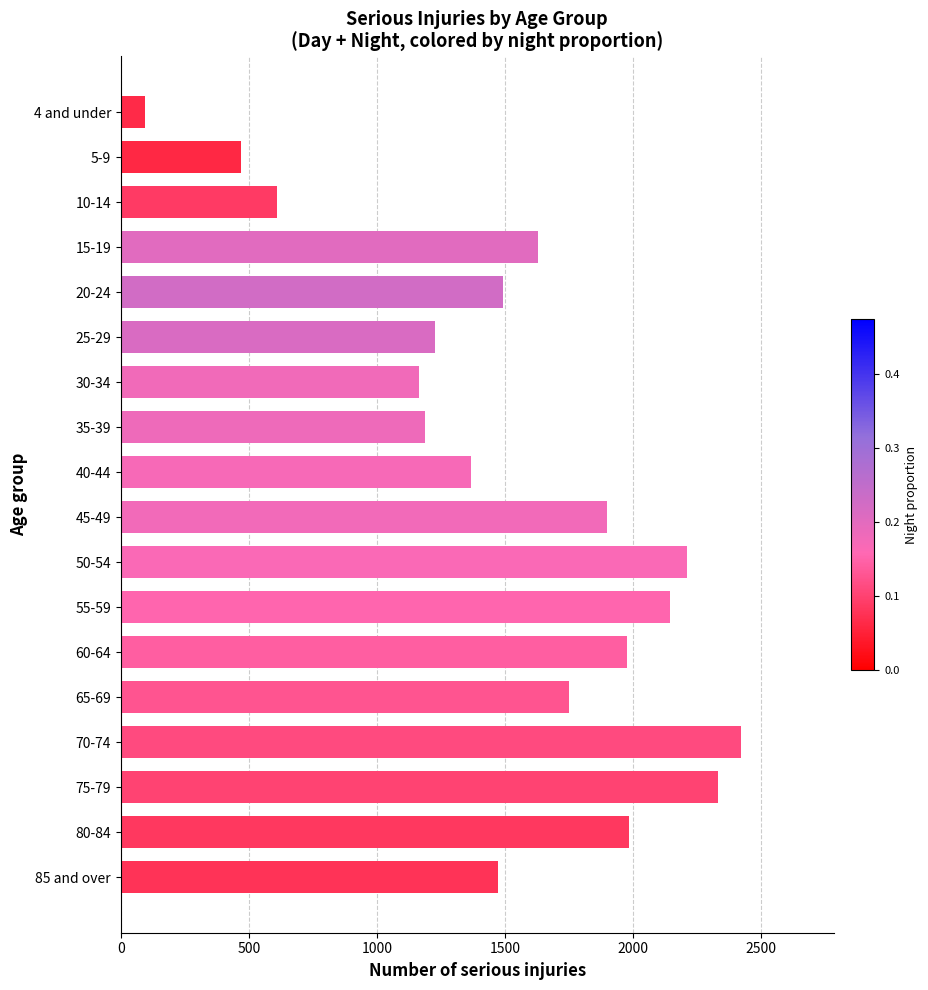

What is the label of the 12th bar from the bottom?

30-34